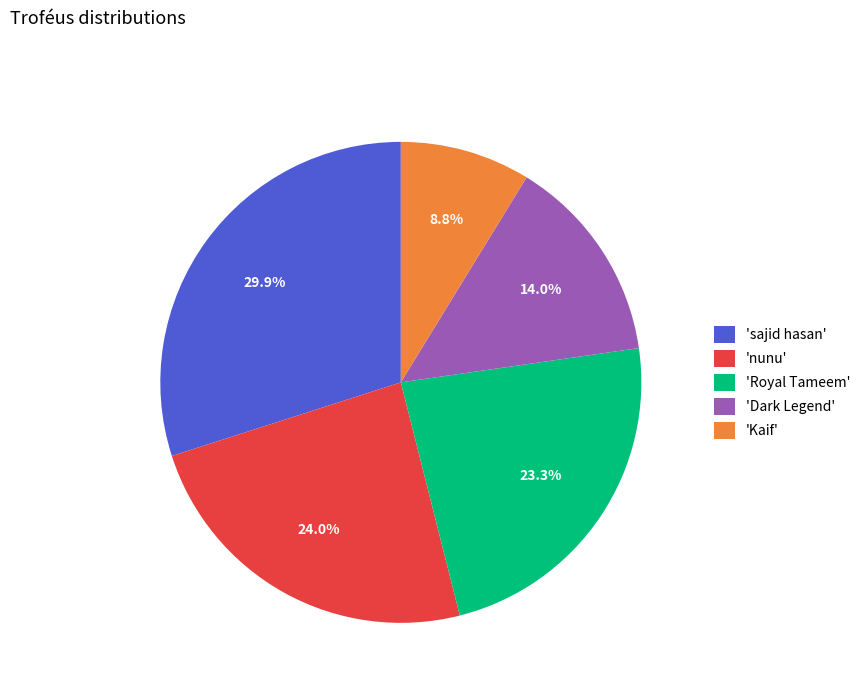

Does any single category account for the majority?

No